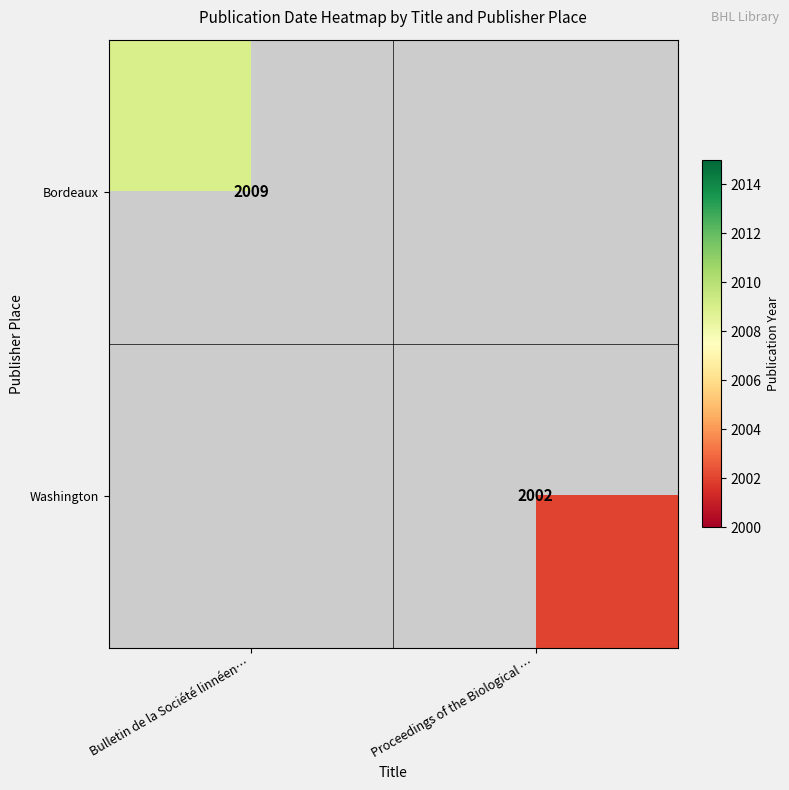

At which category is the sum across all series the highest?

Bulletin de la Société linnéen…